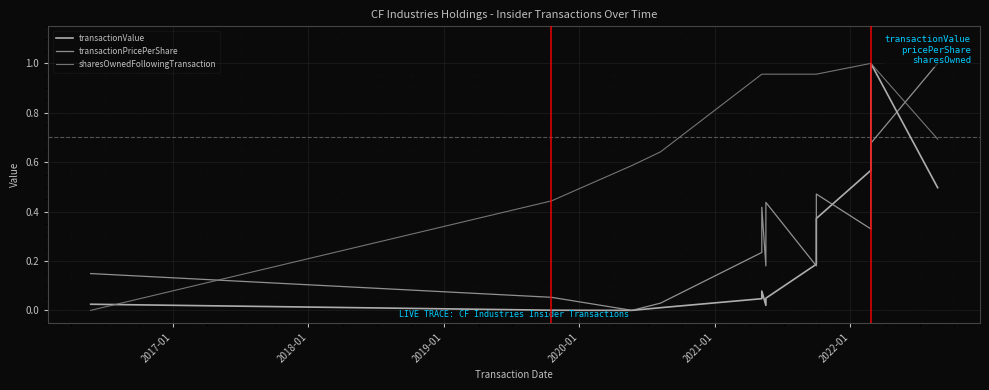

Rank the series by their maximum value, from highest to lowest.

transactionValue, transactionPricePerShare, sharesOwnedFollowingTransaction